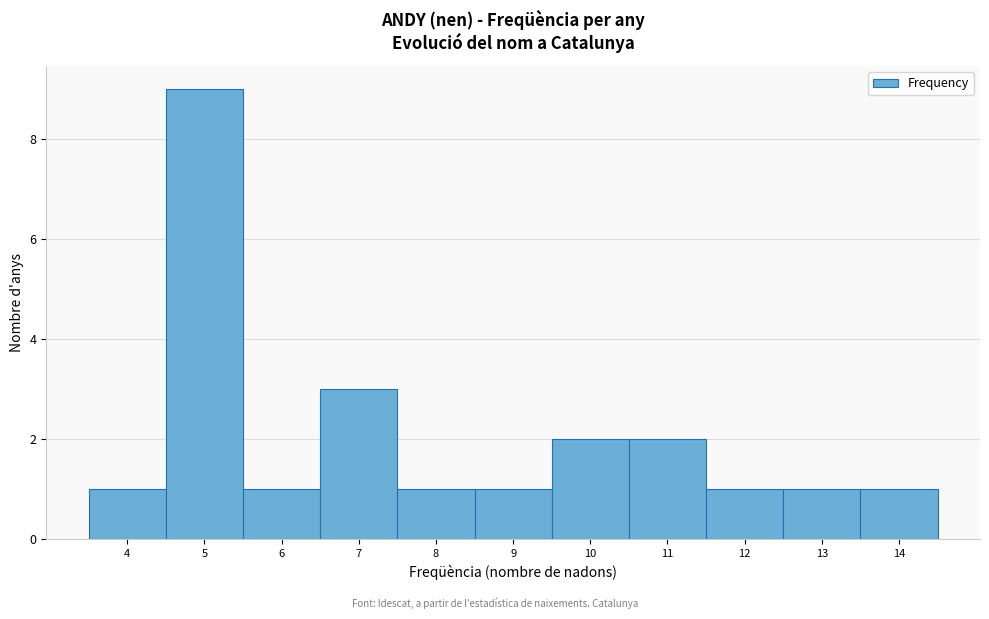

What is the height of the bar covering 9.5 to 10.5 on the x-axis? The values are not printed on the chart, so give them approximately, as read against the axis.

2